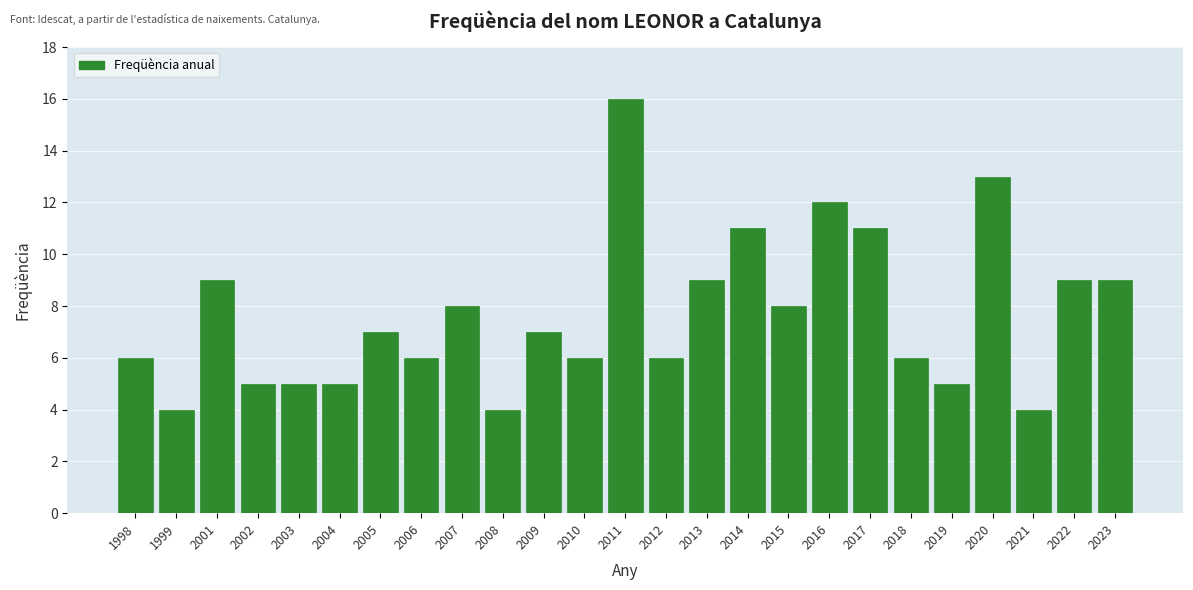

Reading left to right, list all the values displayed in this chart.

1998=6	1999=4	2001=9	2002=5	2003=5	2004=5	2005=7	2006=6	2007=8	2008=4	2009=7	2010=6	2011=16	2012=6	2013=9	2014=11	2015=8	2016=12	2017=11	2018=6	2019=5	2020=13	2021=4	2022=9	2023=9